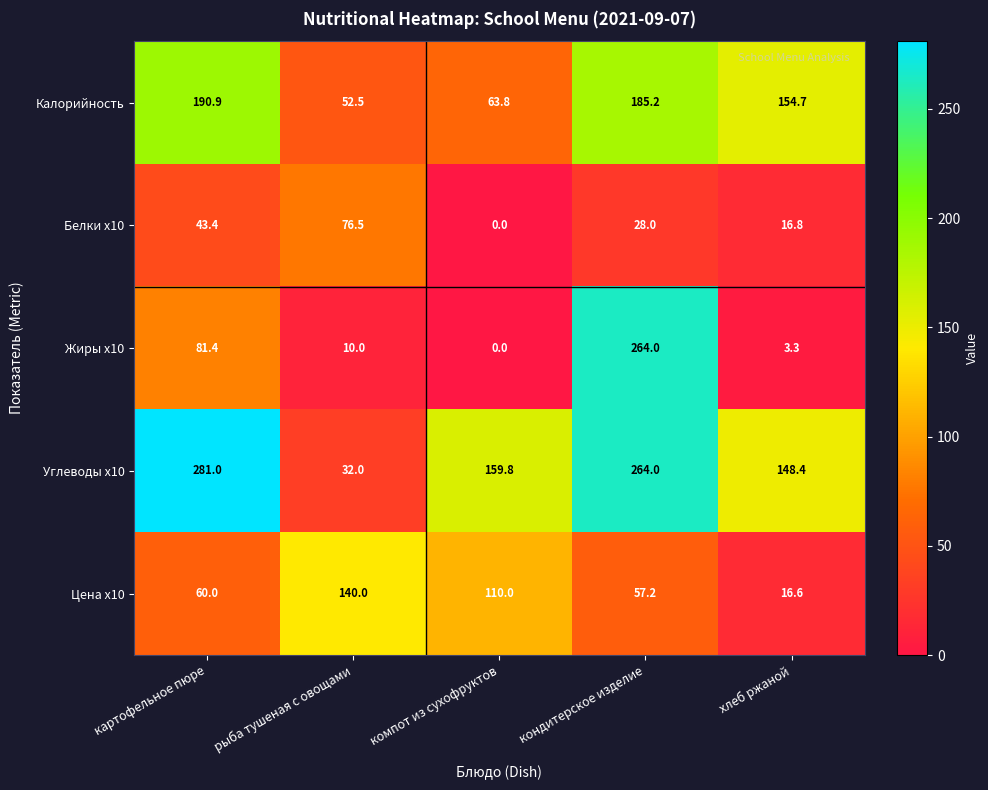

How many series are shown in this chart?

5